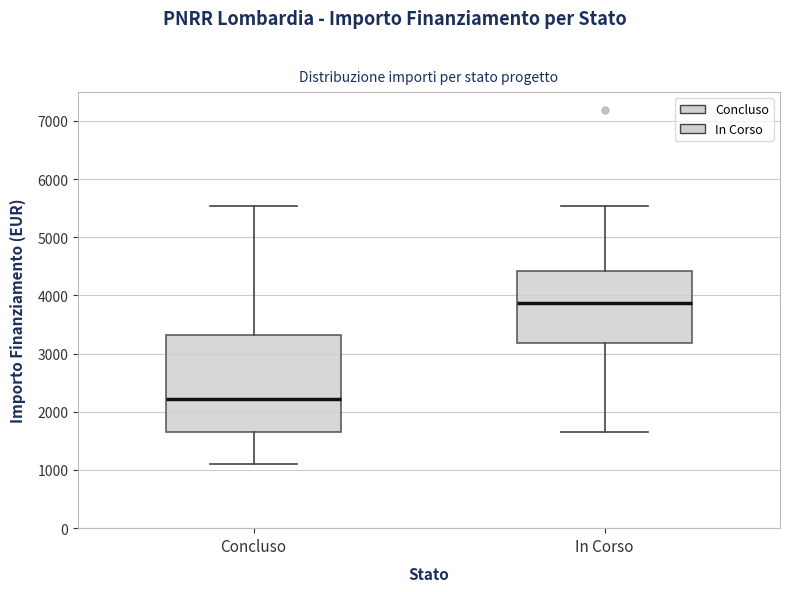

Reading left to right, read every box against the y-axis: the position of its median line, the range the box covers, and the ends of its whiskers. The values are not printed on the chart, so give them approximately, as read against the axis.

Concluso: median 2200, box 1700 to 3300, whiskers 1100 to 5500
In Corso: median 3900, box 3200 to 4400, whiskers 1700 to 5500